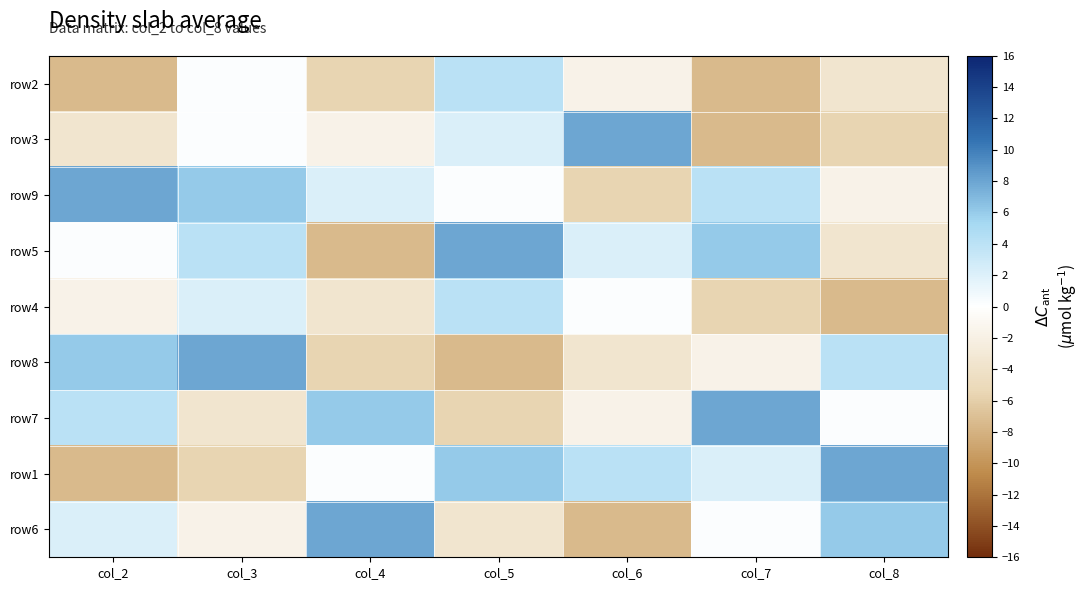

Reading right to left, transcribe all the data shown in this chart.

row2: col_8=-3.6	col_7=-7.5	col_6=-1.7	col_5=4.1	col_4=-5.5	col_3=0.2	col_2=-7.5
row3: col_8=-5.5	col_7=-7.5	col_6=7.9	col_5=2.2	col_4=-1.7	col_3=0.2	col_2=-3.6
row9: col_8=-1.7	col_7=4.1	col_6=-5.5	col_5=0.2	col_4=2.2	col_3=6.0	col_2=7.9
row5: col_8=-3.6	col_7=6.0	col_6=2.2	col_5=7.9	col_4=-7.5	col_3=4.1	col_2=0.2
row4: col_8=-7.5	col_7=-5.5	col_6=0.2	col_5=4.1	col_4=-3.6	col_3=2.2	col_2=-1.7
row8: col_8=4.1	col_7=-1.7	col_6=-3.6	col_5=-7.5	col_4=-5.5	col_3=7.9	col_2=6.0
row7: col_8=0.2	col_7=7.9	col_6=-1.7	col_5=-5.5	col_4=6.0	col_3=-3.6	col_2=4.1
row1: col_8=7.9	col_7=2.2	col_6=4.1	col_5=6.0	col_4=0.2	col_3=-5.5	col_2=-7.5
row6: col_8=6.0	col_7=0.2	col_6=-7.5	col_5=-3.6	col_4=7.9	col_3=-1.7	col_2=2.2